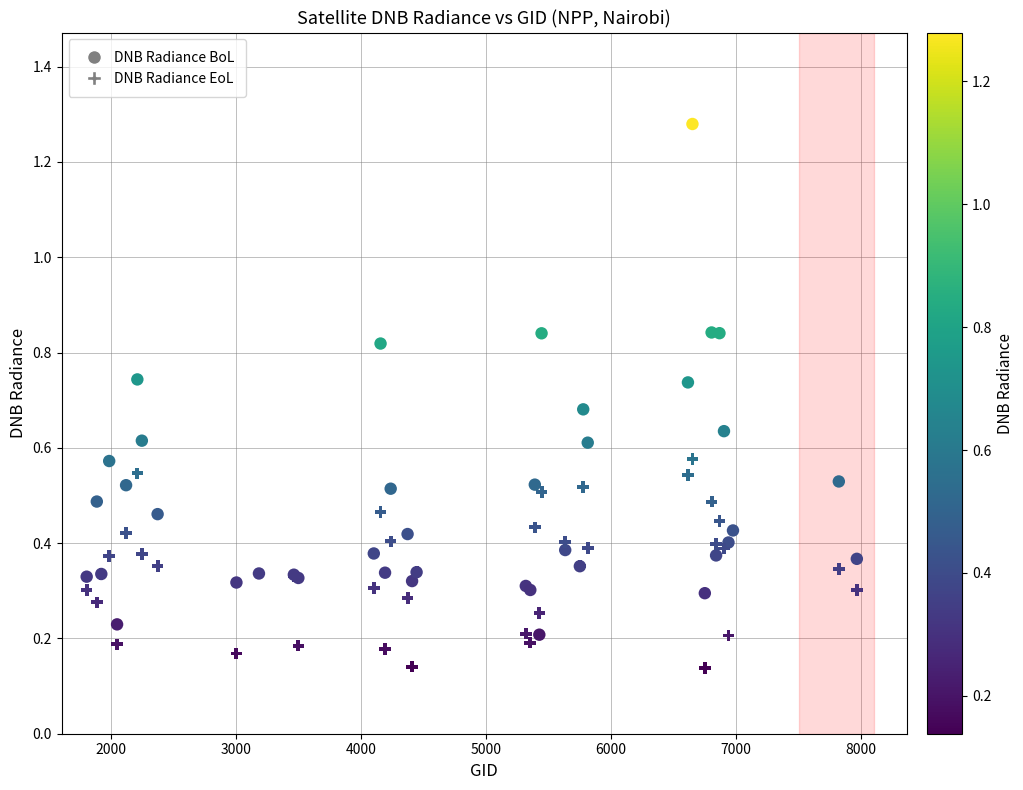

Which series has the largest Y range (max minus min)?

DNB Radiance BoL